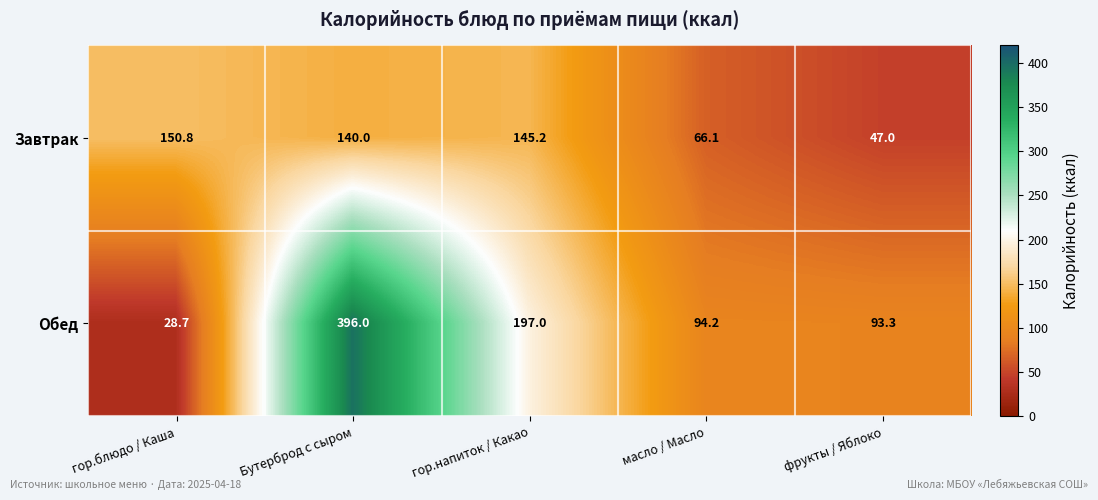

Where does the Завтрак series first go above 140?

гор.блюдо / Каша